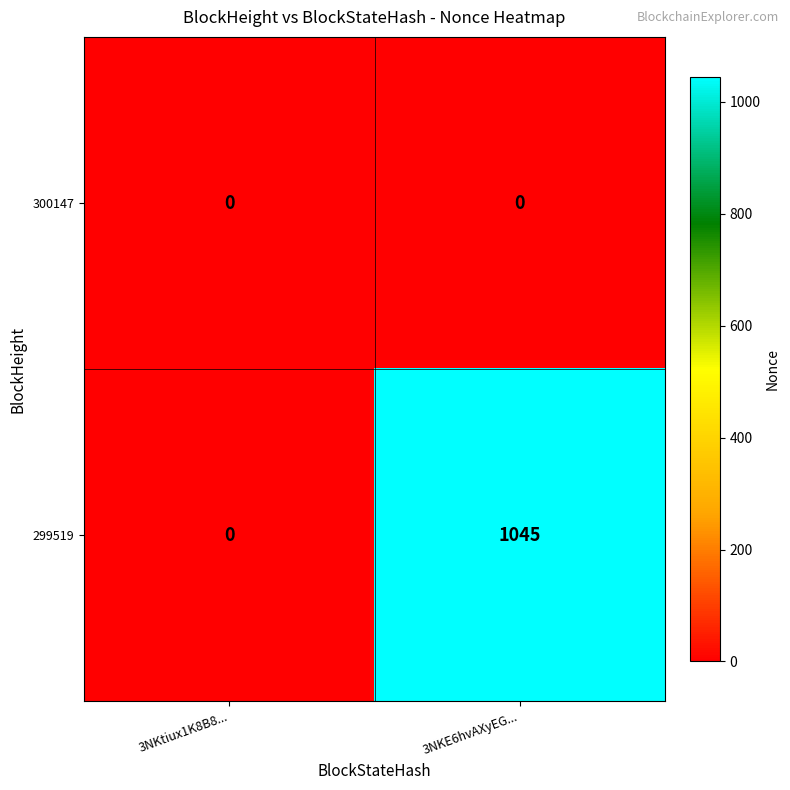

At which label does 299519 reach its peak?

3NKE6hvAXyEG...